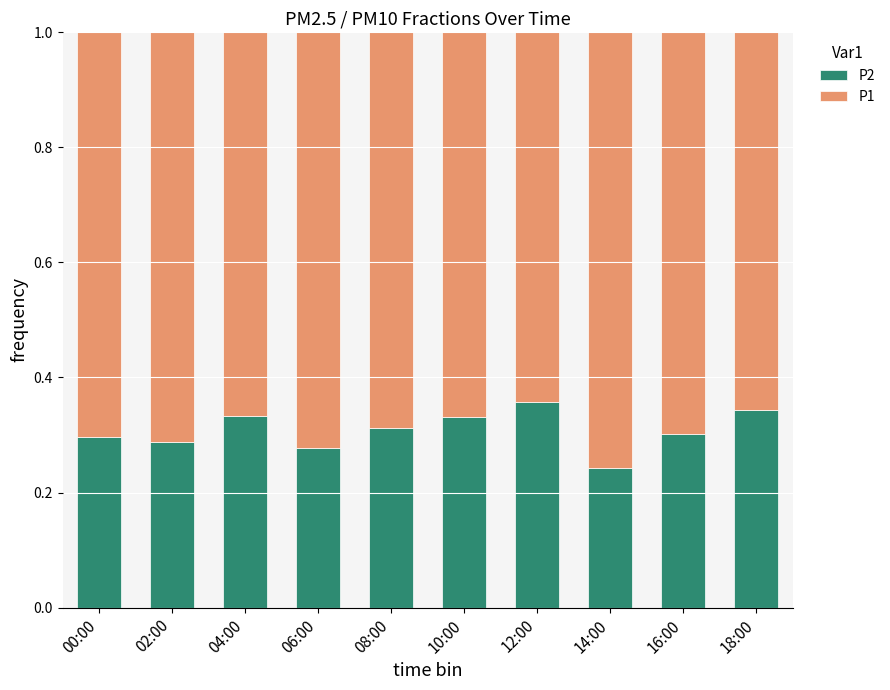

What is the total value across all series at 14:00?

1.0